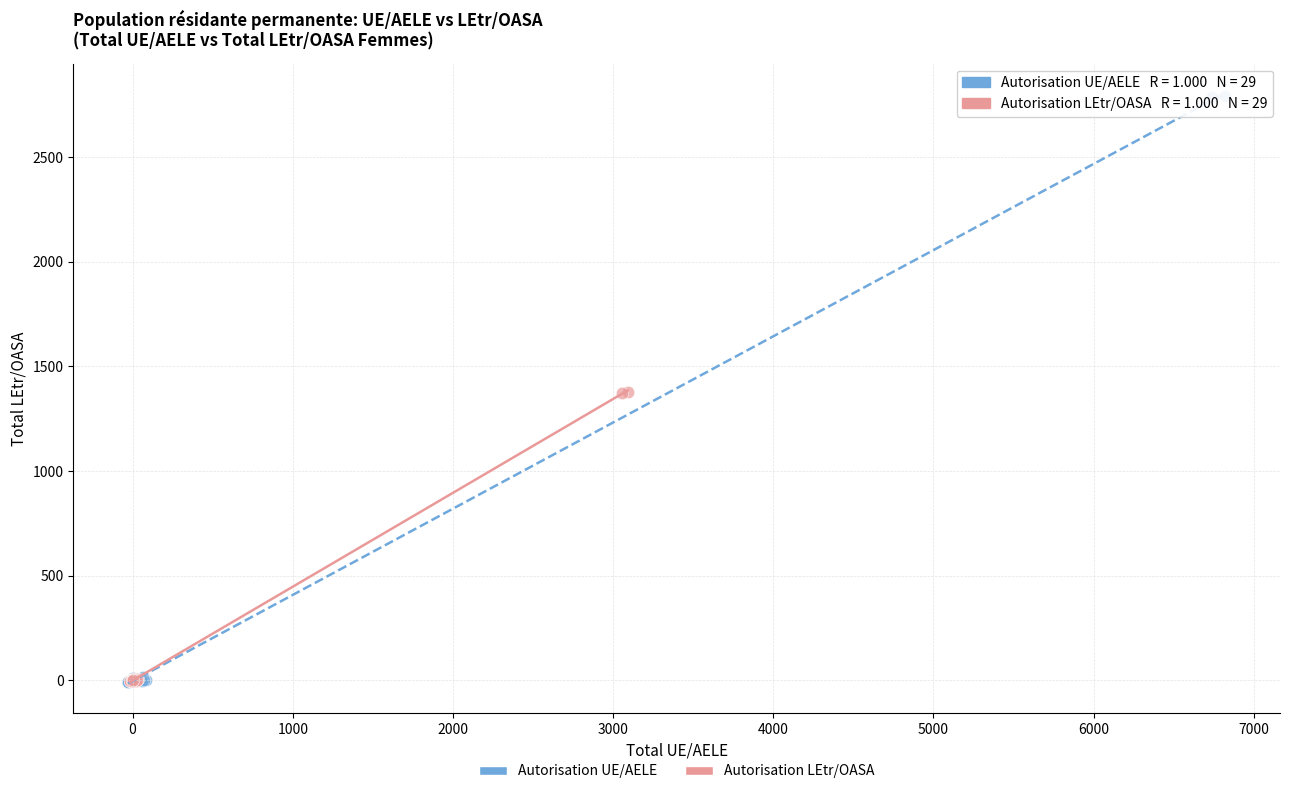

Which series reaches the maximum Y coordinate?

Autorisation UE/AELE